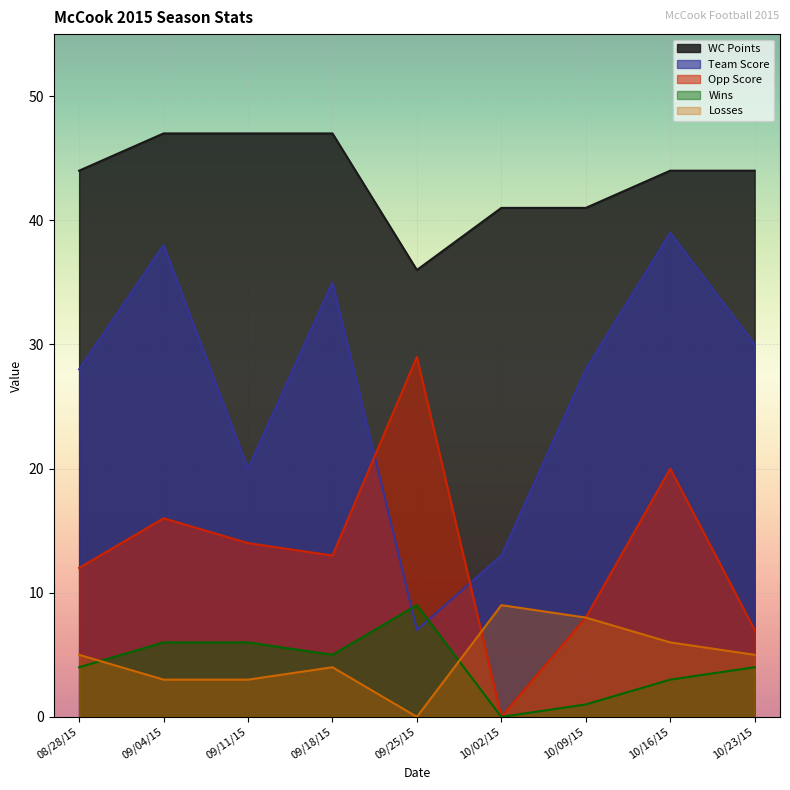

How many distinct data groups are displayed?

5